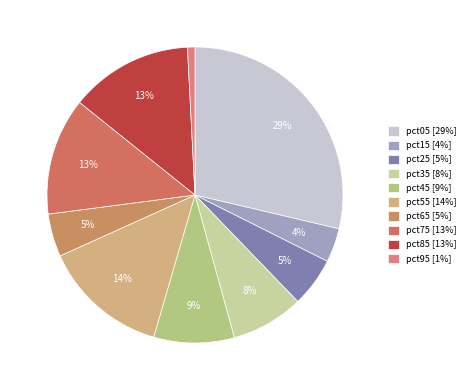

Count the number of slices in the pie.

10